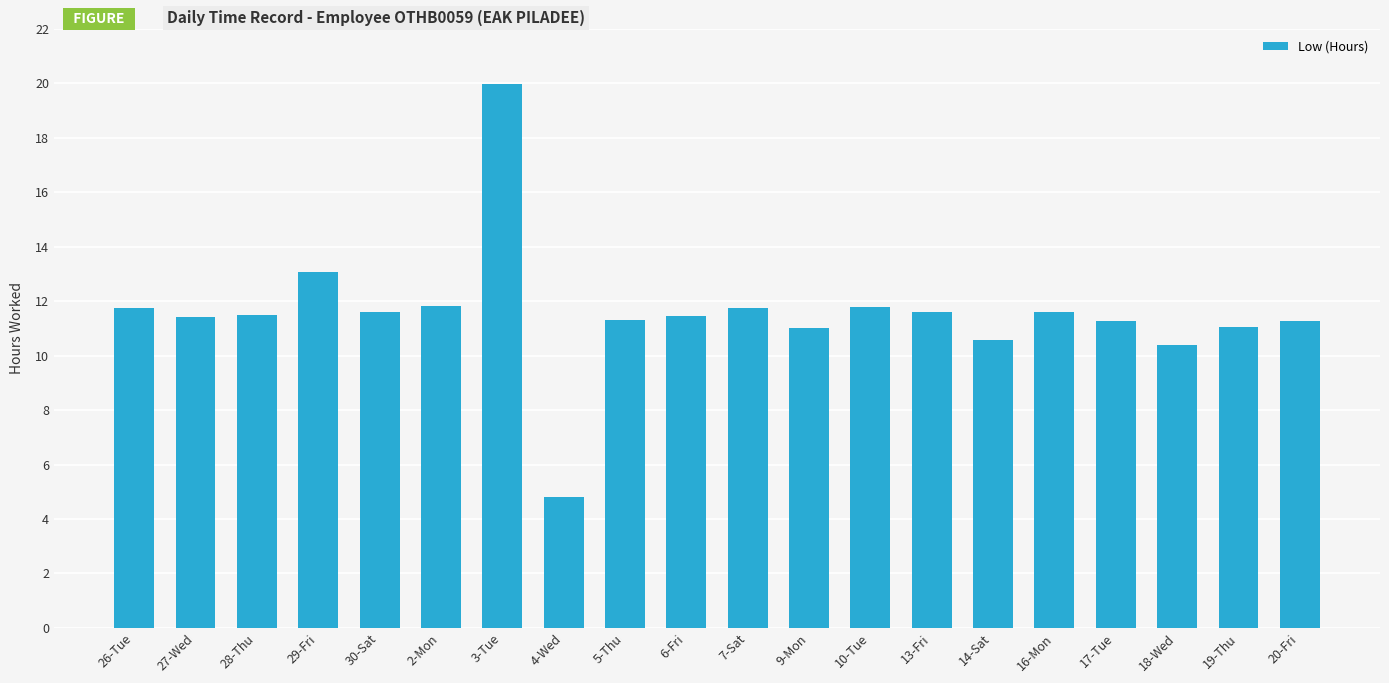

At which label does the data first exceed 11?

26-Tue